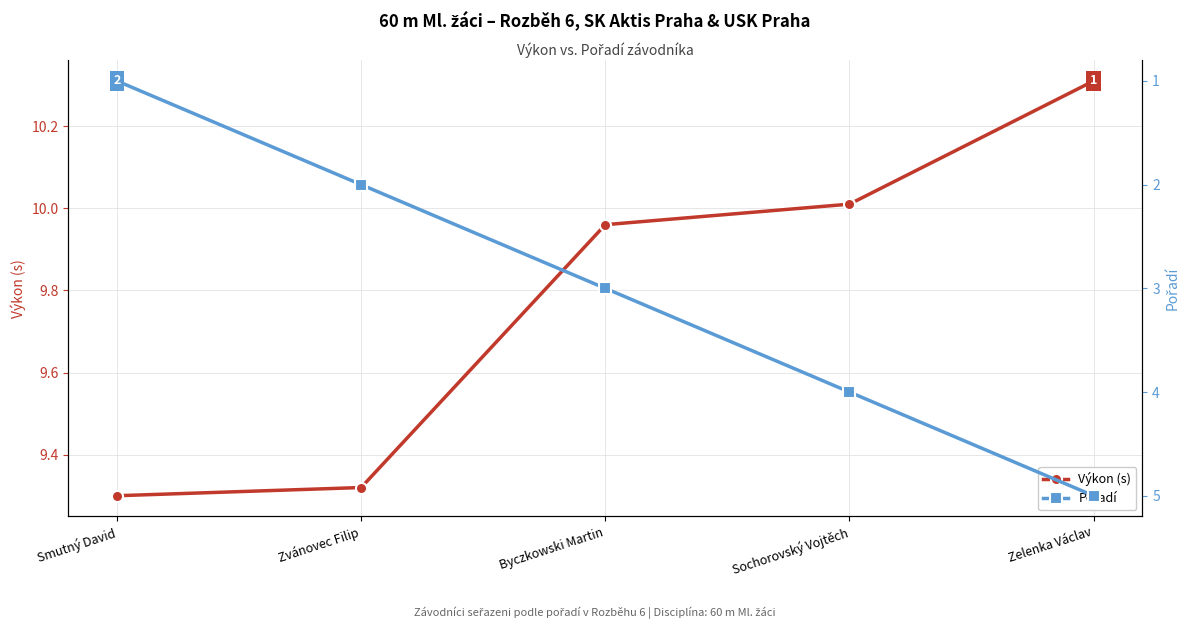

True or false: Pořadí and Výkon (s) cross at least once.

False